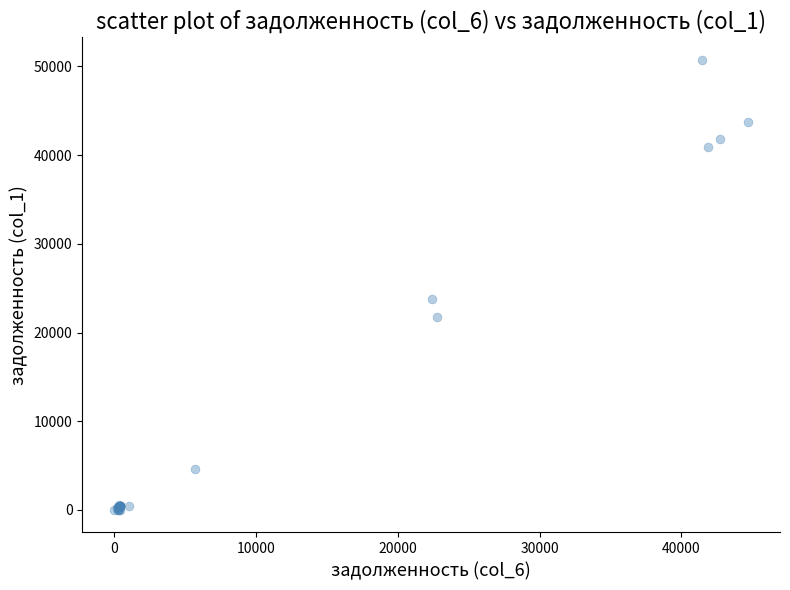

What Y value in the scatter plot is closest to 25370?

23750.9